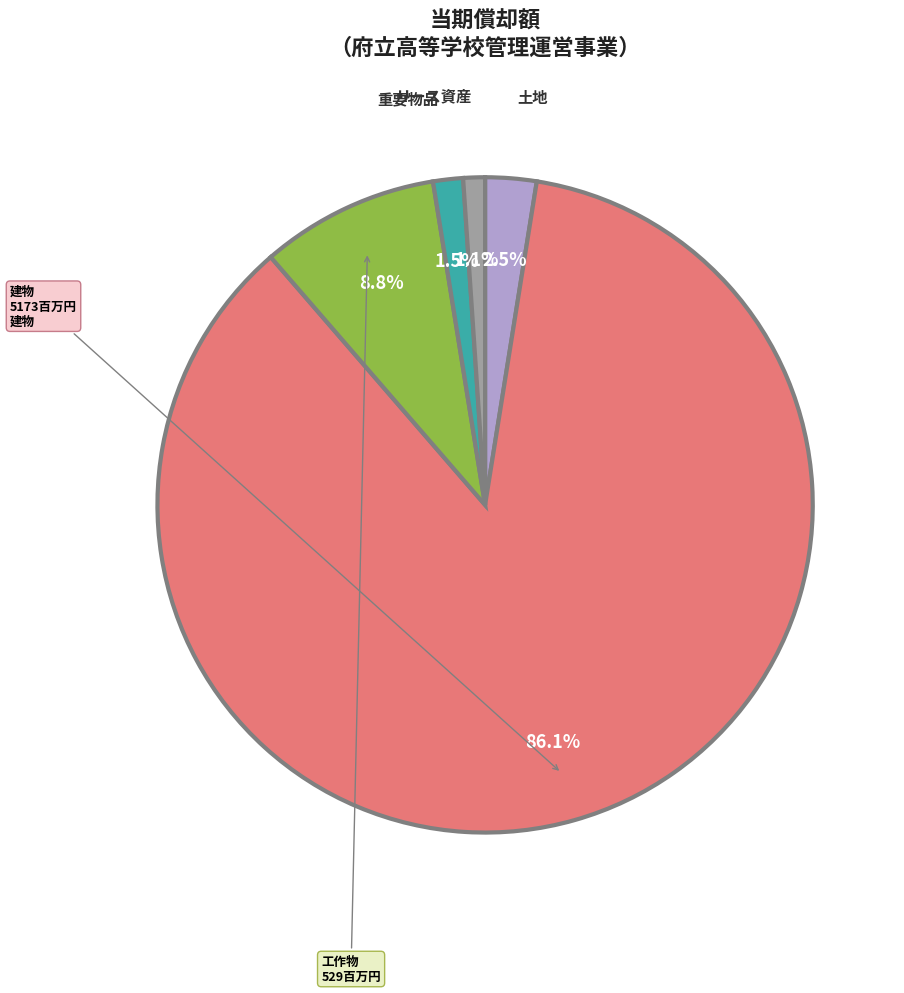

Combined, do 工作物 and 土地 account for over 50%?

No